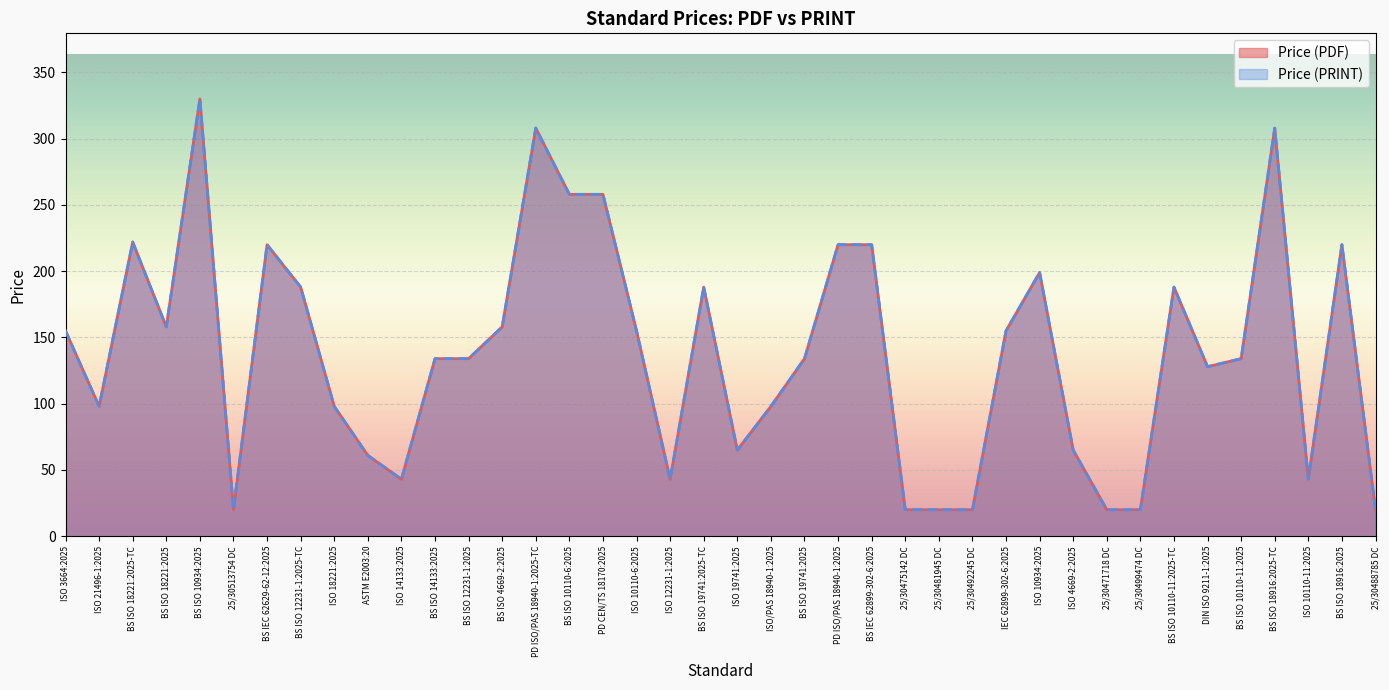

At which label does Price (PDF) reach its peak?

BS ISO 10934:2025